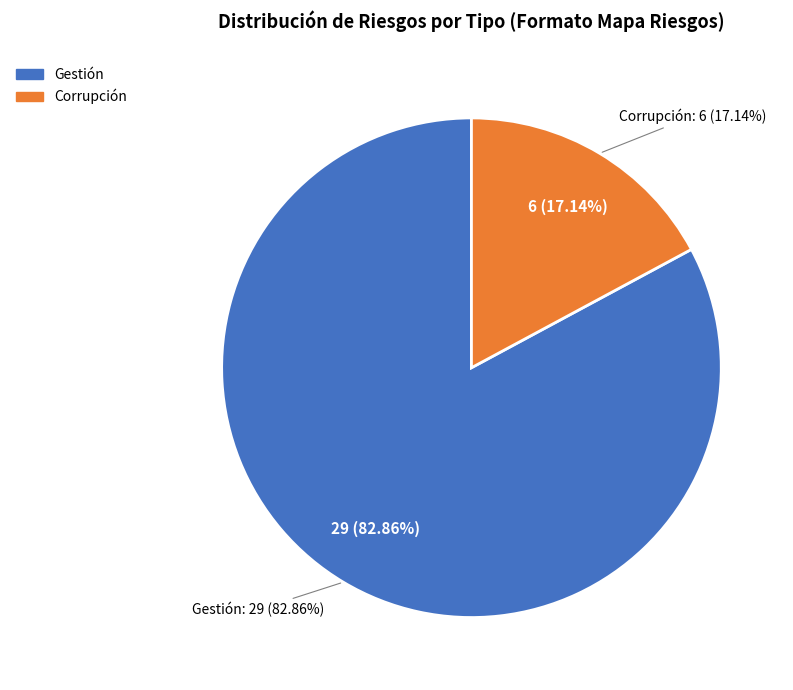

True or false: Corrupción accounts for 8% of the total.

False